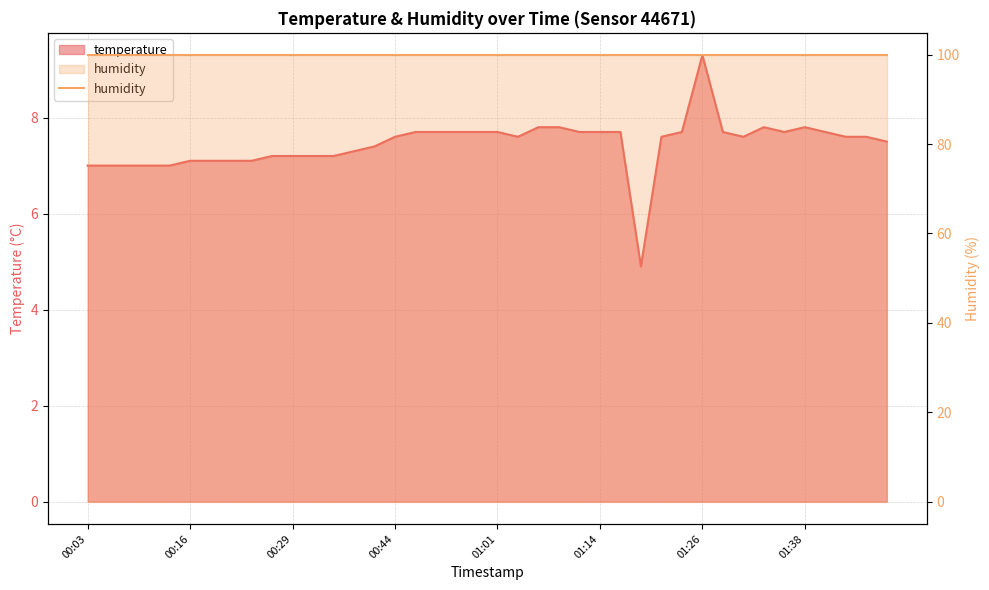

How many lines are shown in the chart?

1